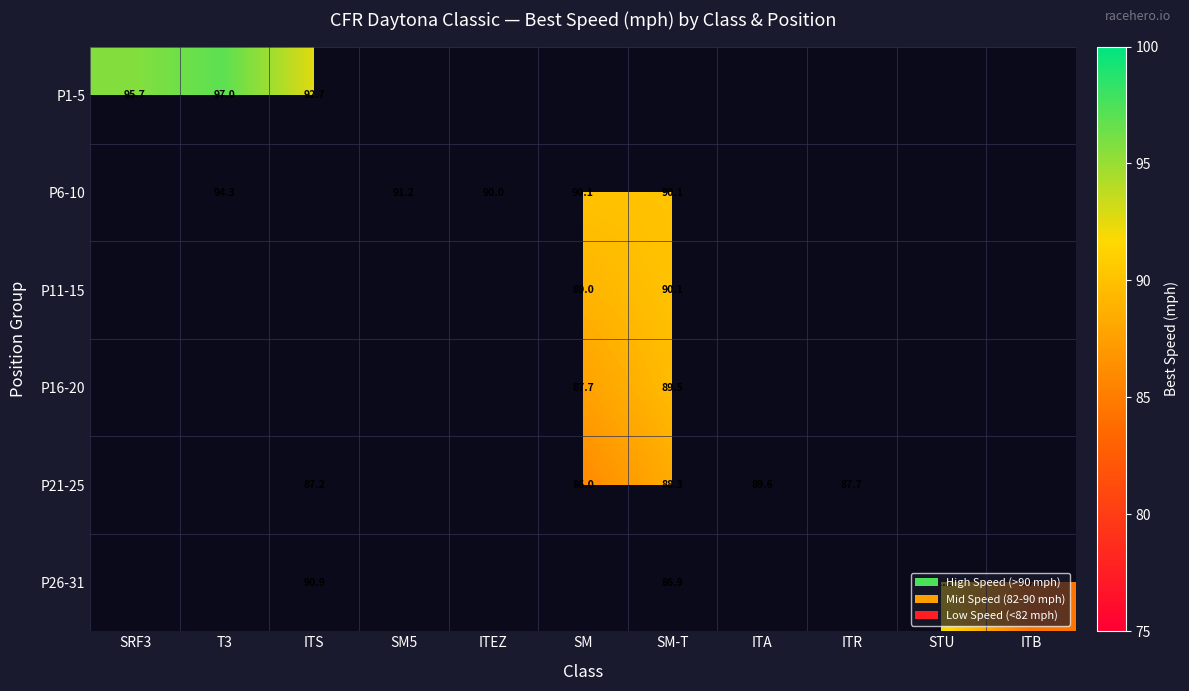

The value of P6-10 at ITEZ is 90.0. True or false?

True